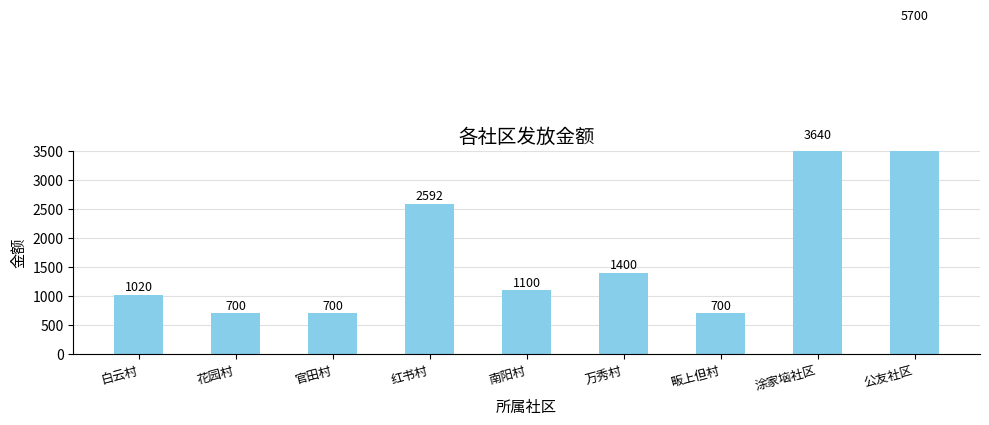

Rank the categories by value from lowest to highest.

花园村, 官田村, 畈上但村, 白云村, 南阳村, 万秀村, 红书村, 涂家垴社区, 公友社区